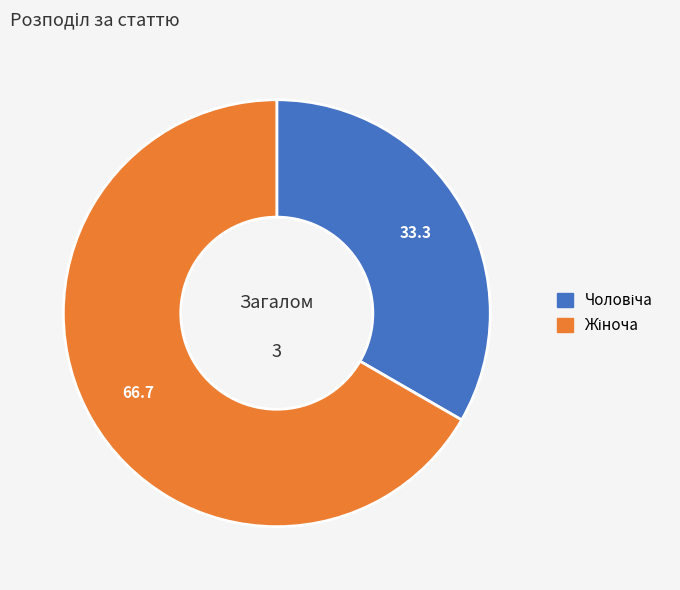

Is there a majority slice in this chart?

Yes